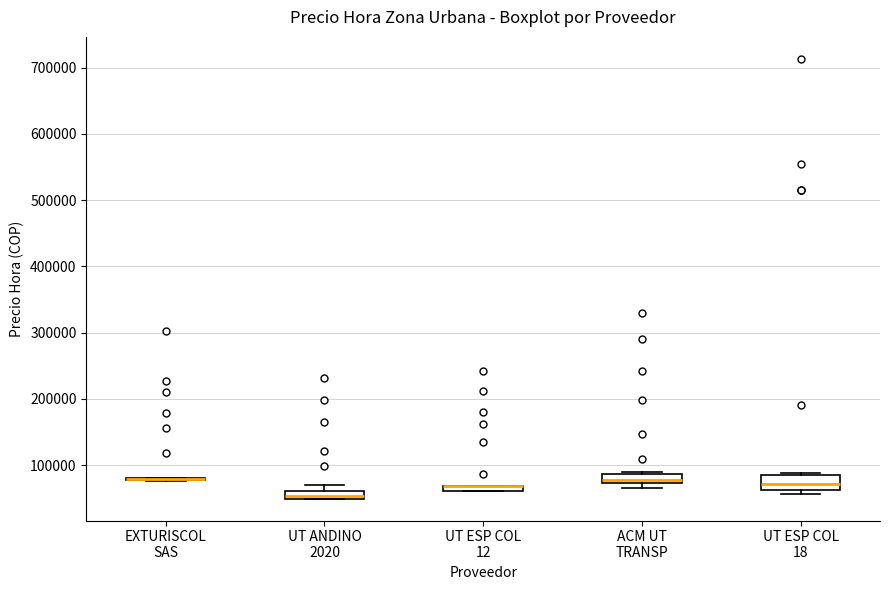

Where is the upper edge of the box for UT ANDINO 2020 on the y-axis? The values are not printed on the chart, so give them approximately, as read against the axis.

60000